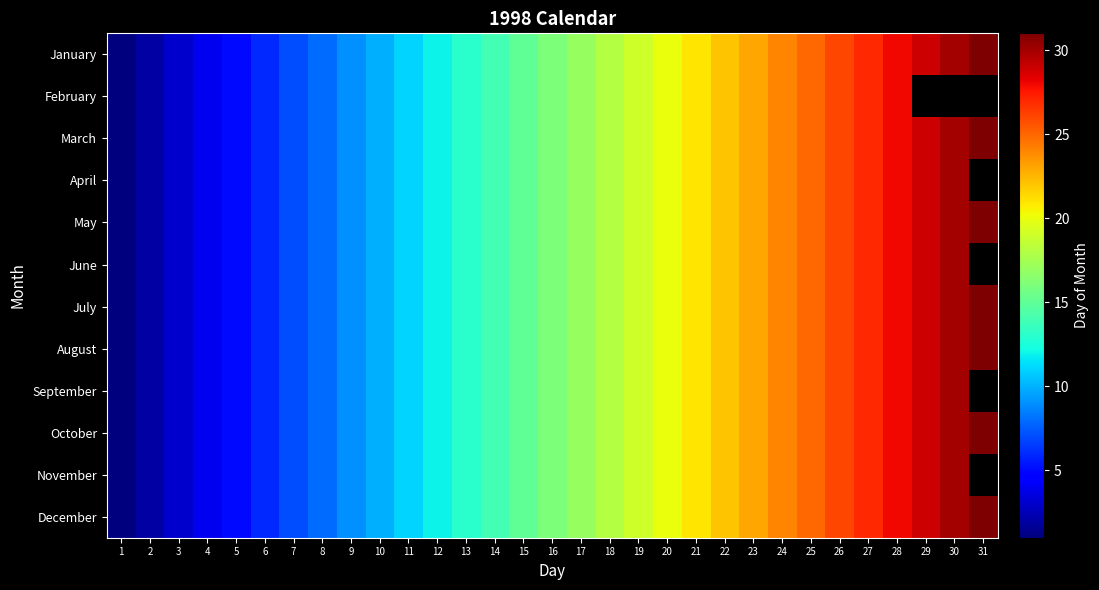

Which series has the largest range (max minus min)?

January